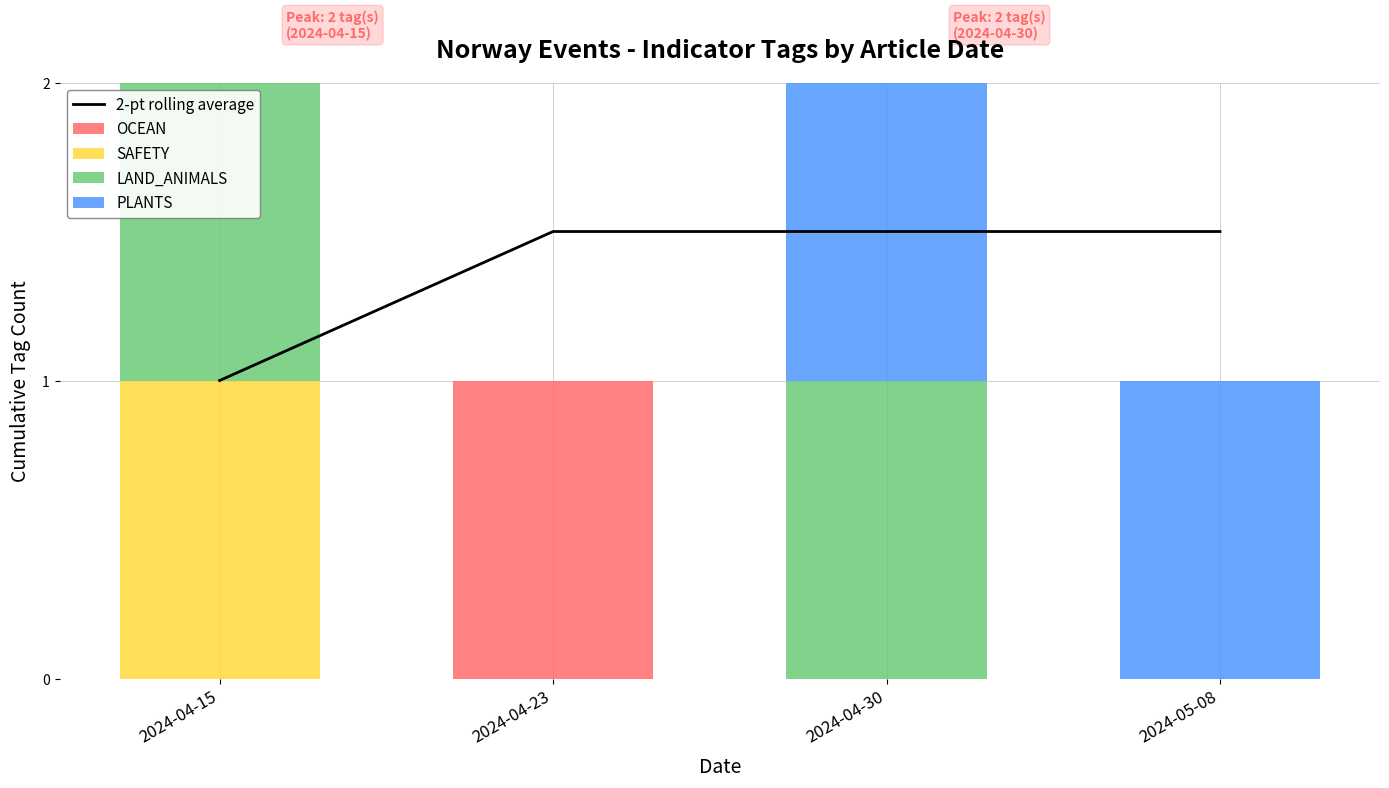

What is the average value of the SAFETY series?

0.2